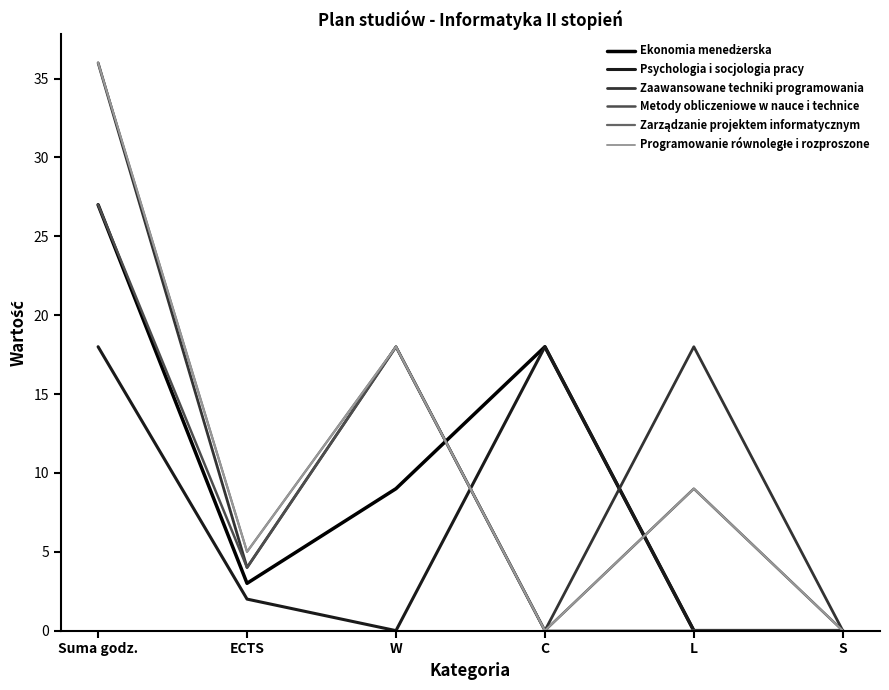

At which category is the sum across all series the highest?

Suma godz.